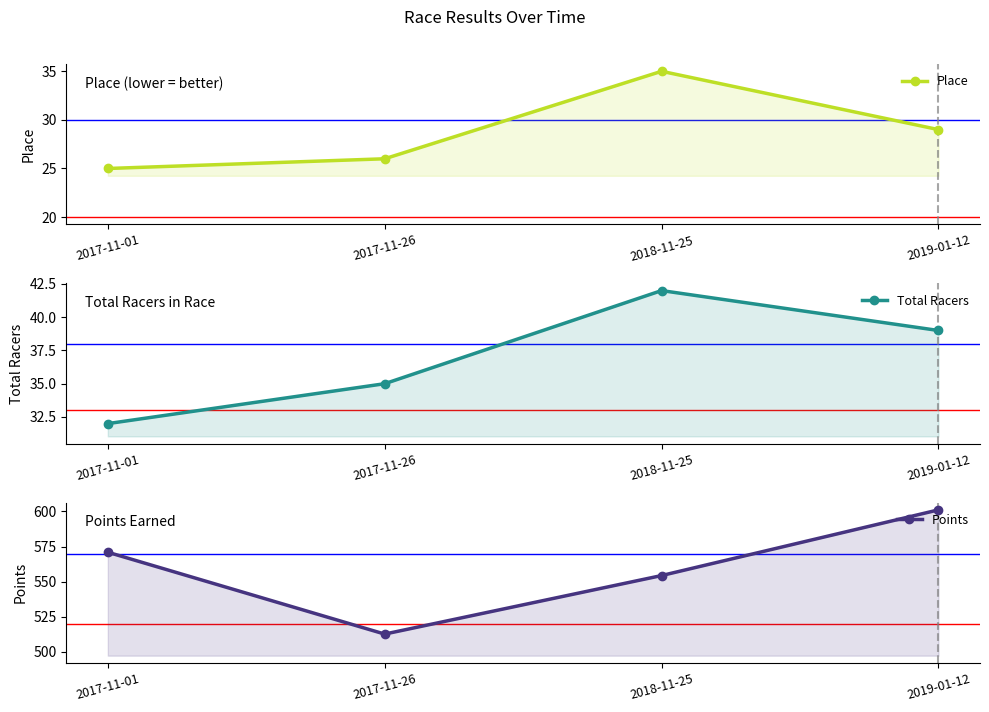

True or false: Points has more than 2 interior local peaks.

False